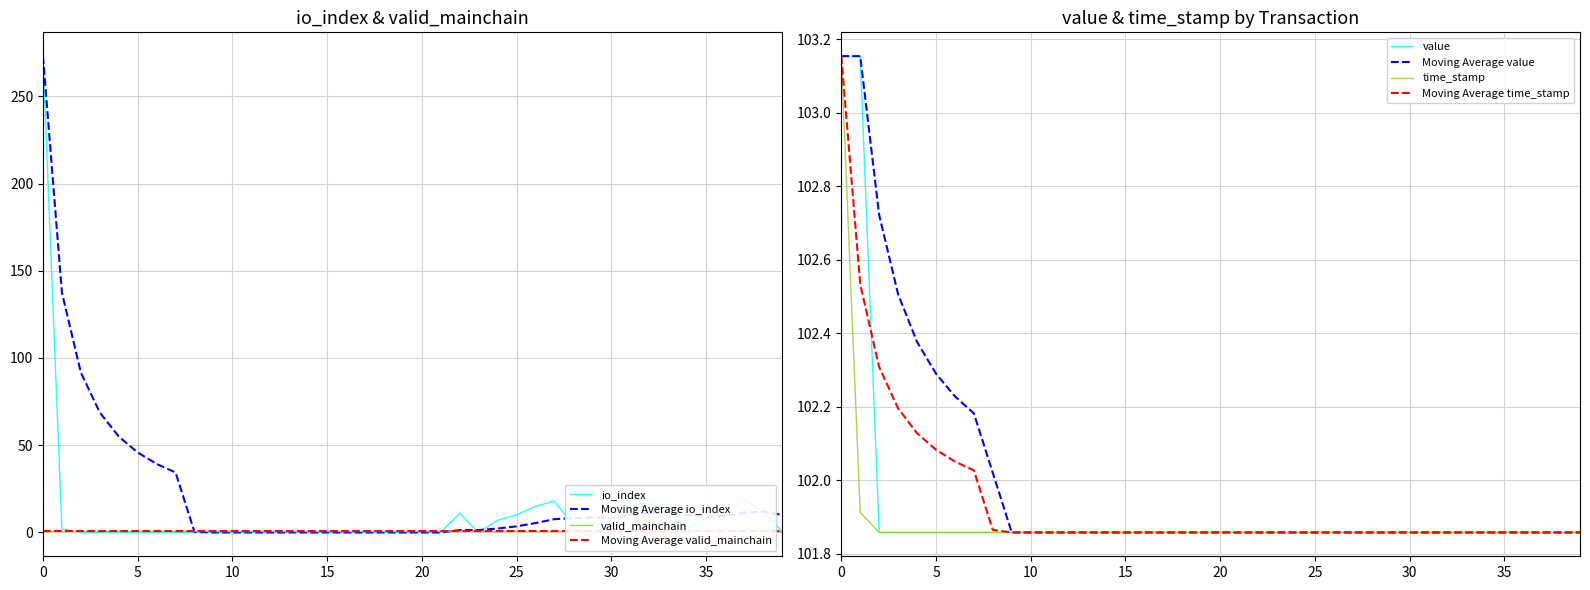

How many intersections are there between io_index and value?

1